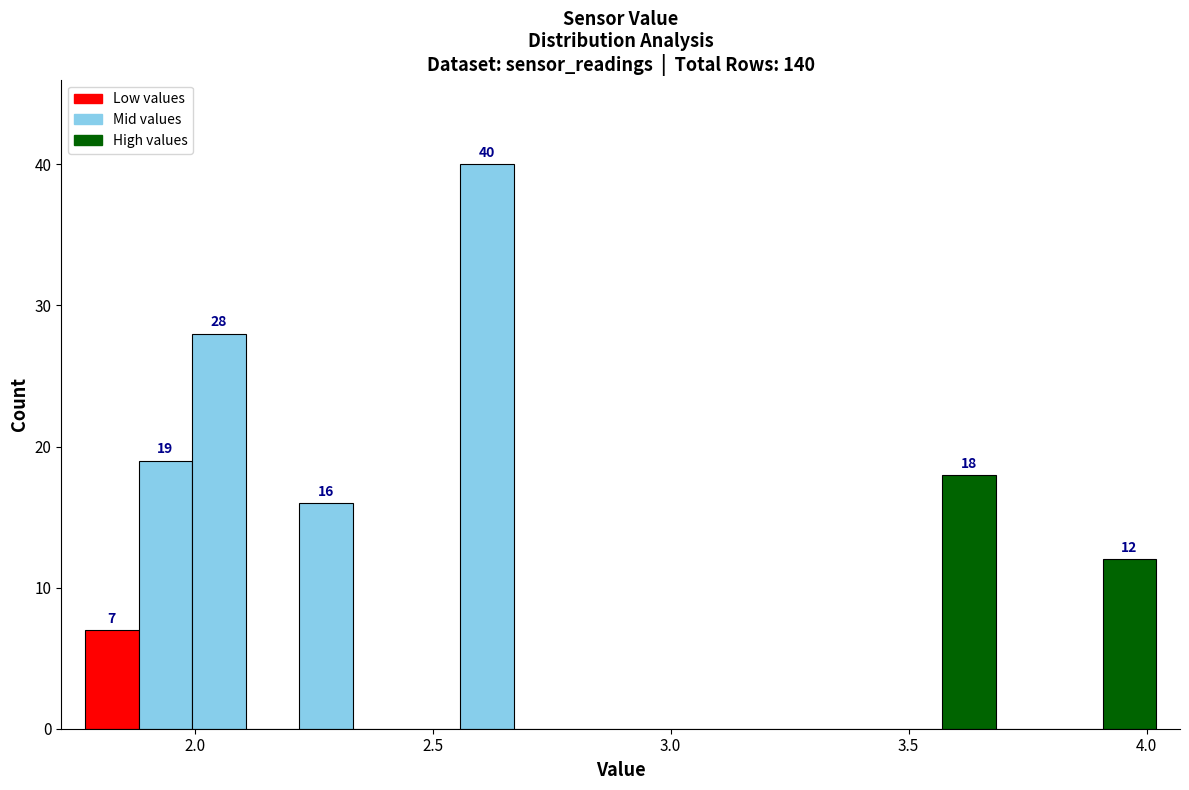

Read against the x-axis, roughly where is the centre of the tallest bar?

2.60